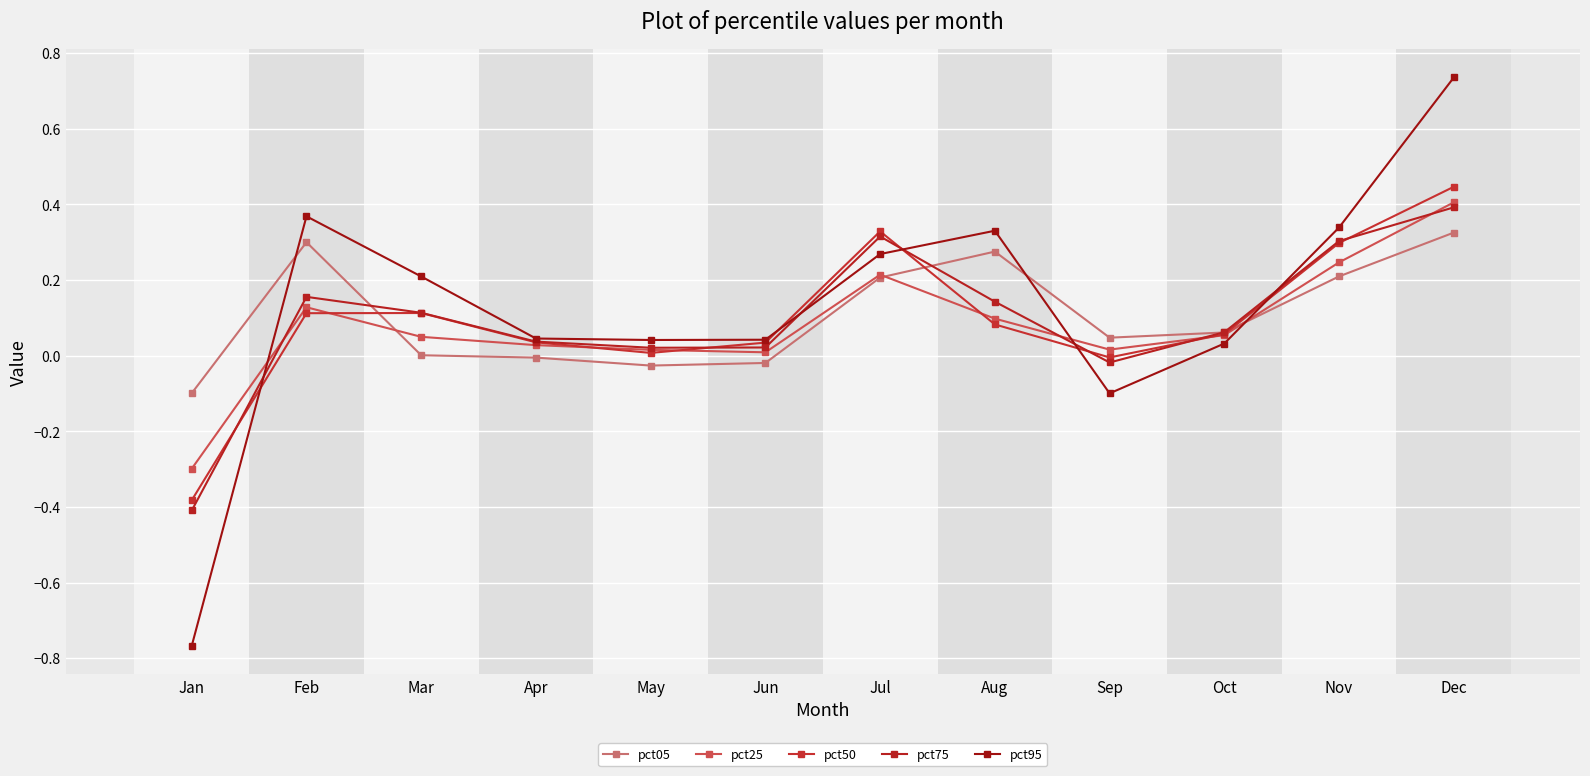

What is the sum of the pct95 values at Mar and Oct?

0.2